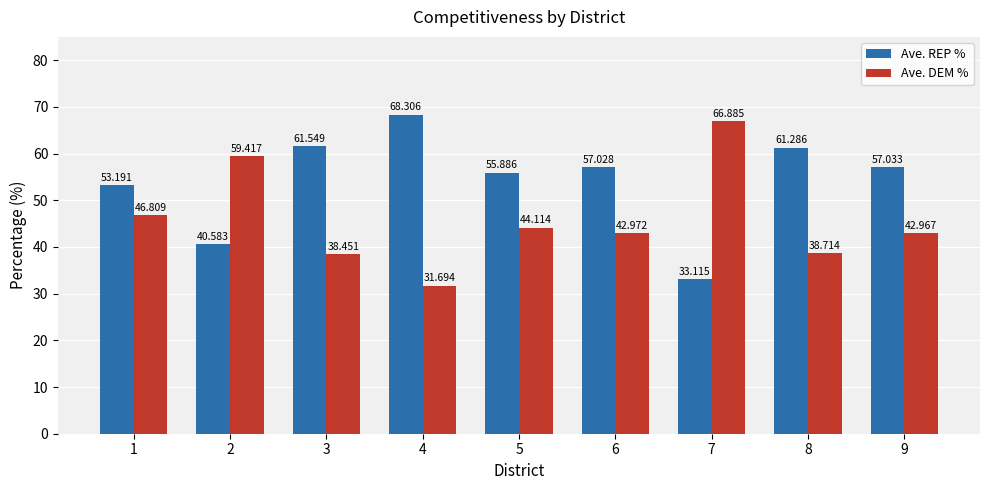

Rank the series at 6 from highest to lowest value.

Ave. REP %, Ave. DEM %